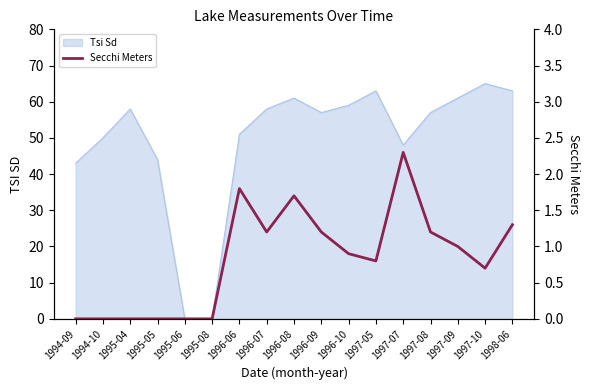

What is the highest value of the Tsi Sd series?

65